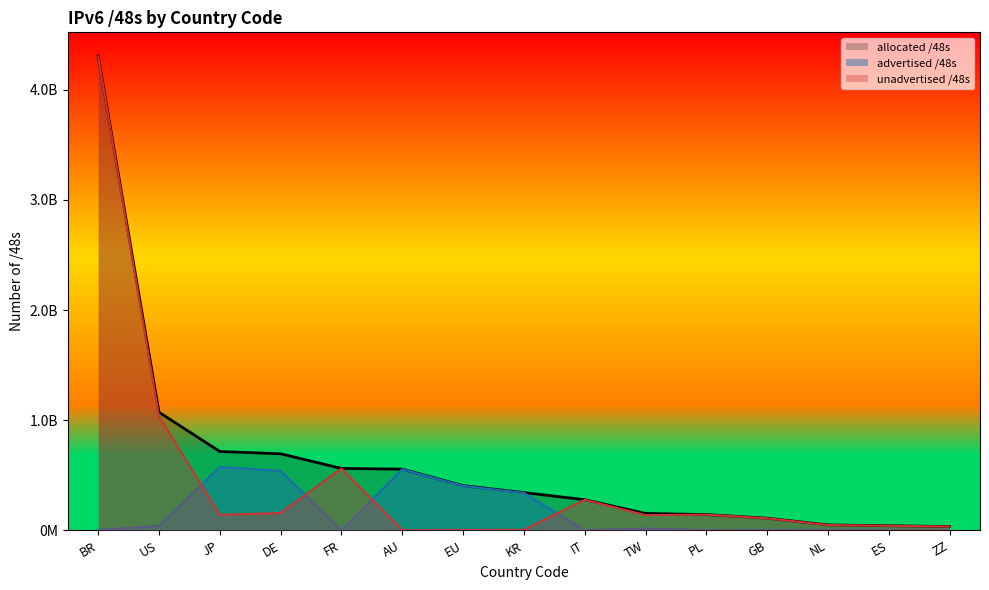

Which category has the lowest value across all series?

ZZ